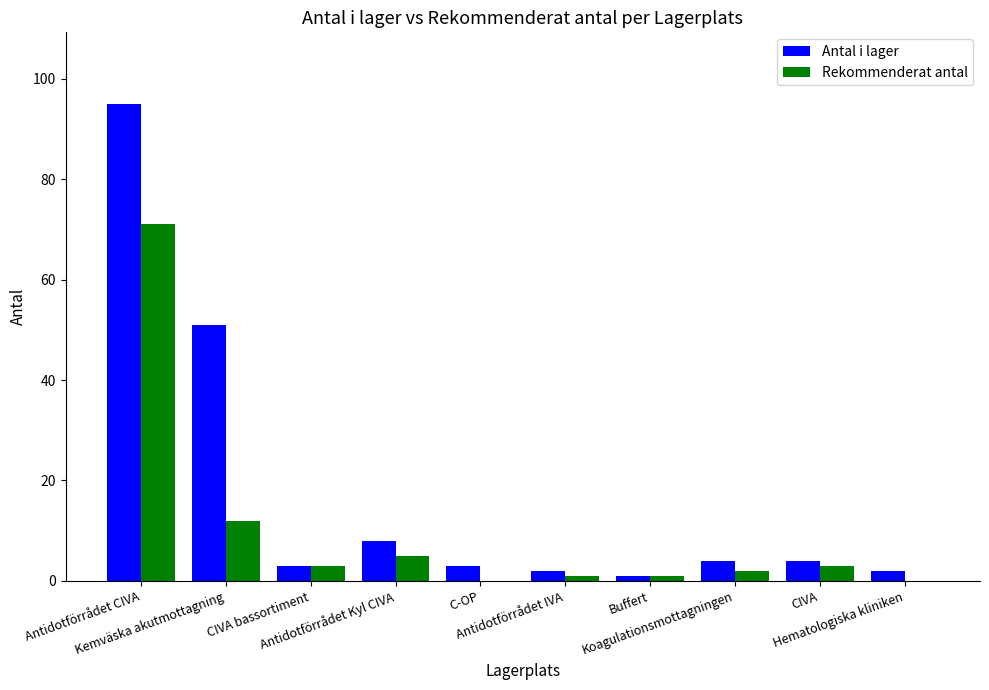

Which series has the largest total across all categories?

Antal i lager